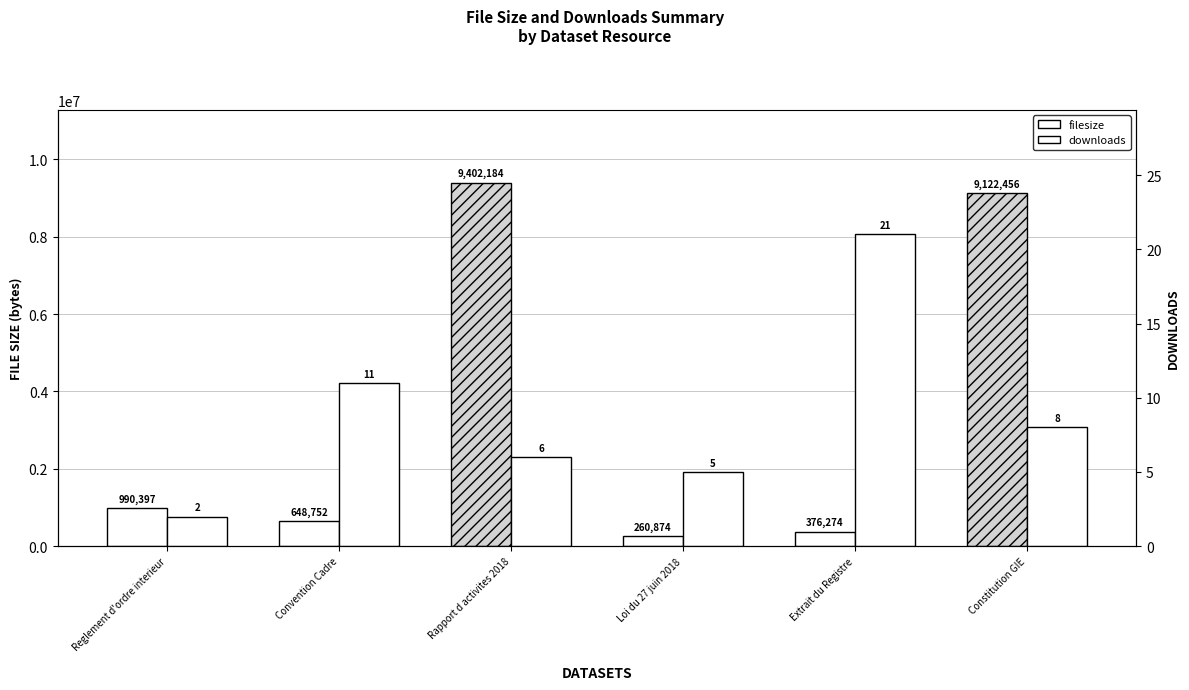

Is it true that downloads equals 11 at Convention Cadre?

True